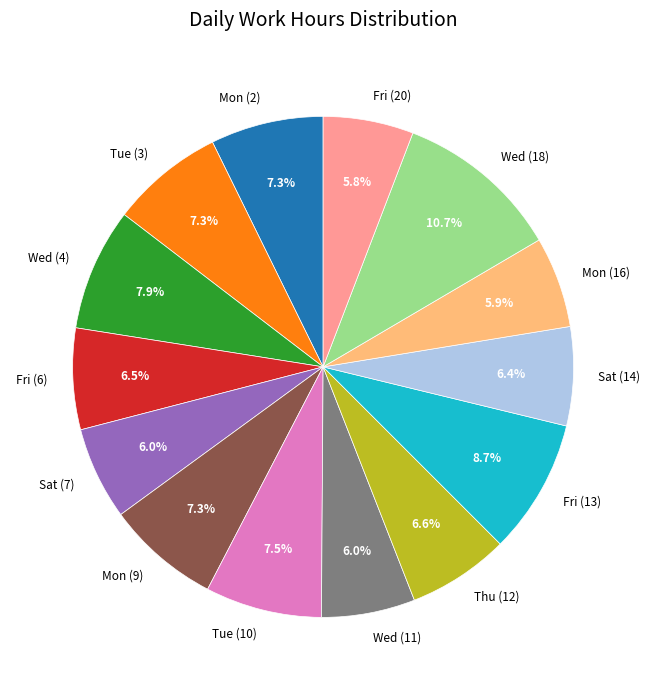

Does any single category account for the majority?

No